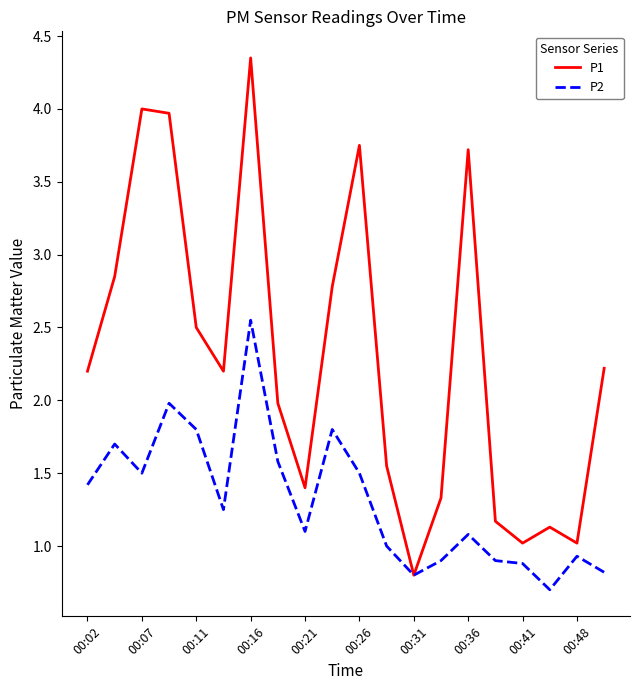

Rank the series by their maximum value, from lowest to highest.

P2, P1